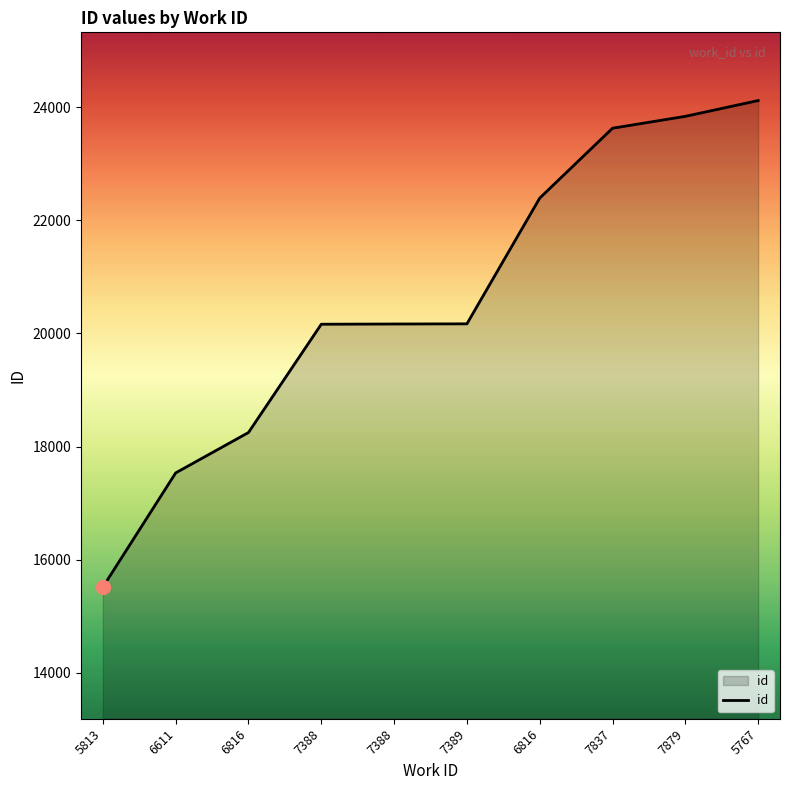

How many lines are shown in the chart?

1